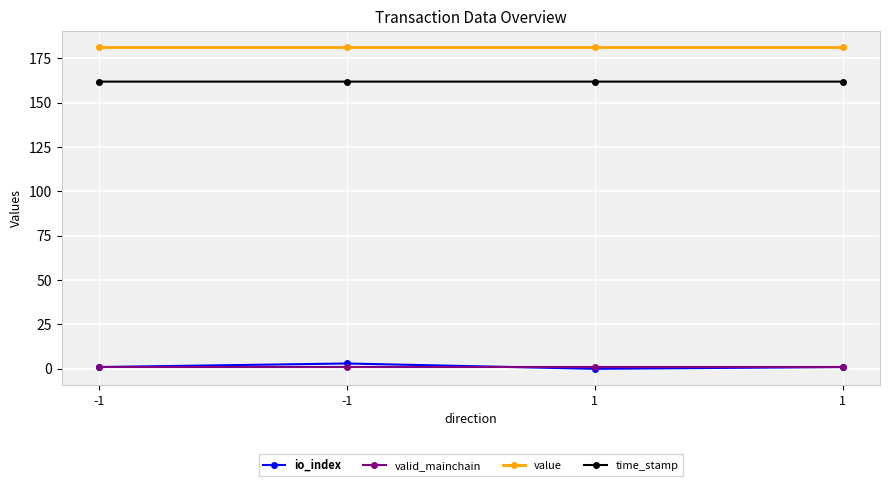

What value does the time_stamp series have at -1?

161.8